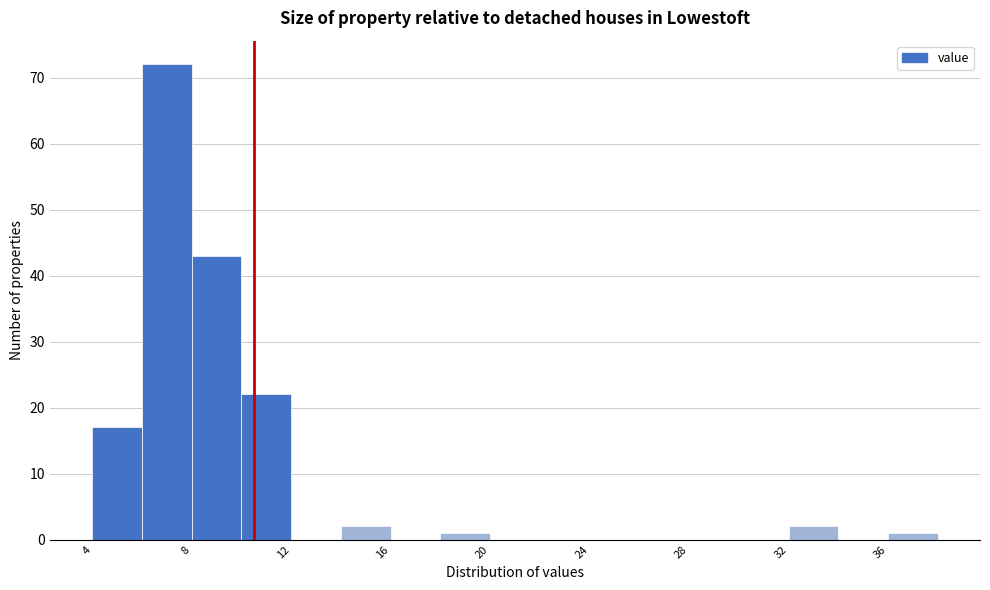

Reading left to right, transcribe this chart: for each bar, give the range it covers on the x-axis and its height. The values are not printed on the chart, so give them approximately, as read against the axis.

4 to 6: 17
6 to 8: 72
8 to 10: 43
10 to 12: 22
12 to 14: 0
14 to 16: 2
16 to 18: 0
18 to 20: 1
20 to 22: 0
22 to 24: 0
24 to 26: 0
26 to 28: 0
28 to 30: 0
30 to 32: 0
32 to 34: 2
34 to 36: 0
36 to 38: 1